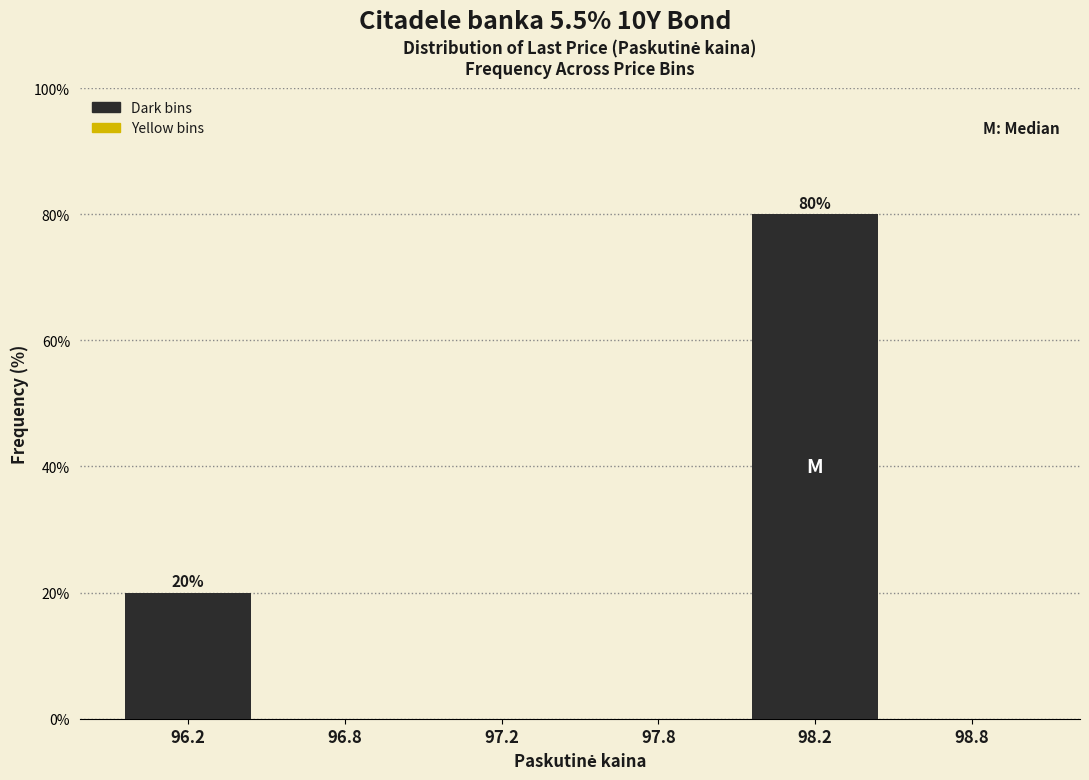

Reading left to right, extract all data points from this chart.

96.2=20	96.8=0	97.2=0	97.8=0	98.2=80	98.8=0